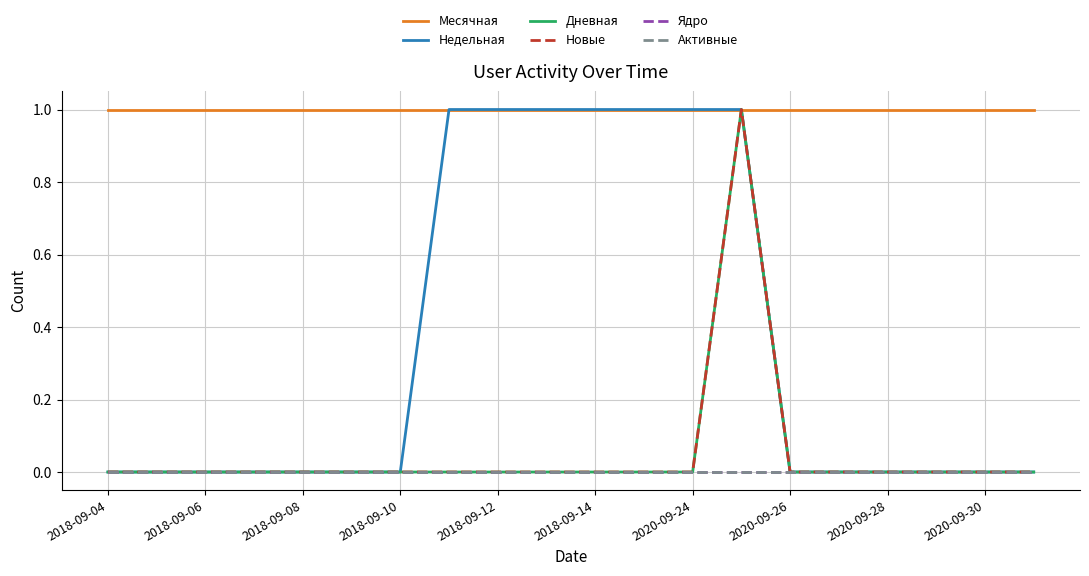

True or false: Недельная and Новые cross at least once.

False